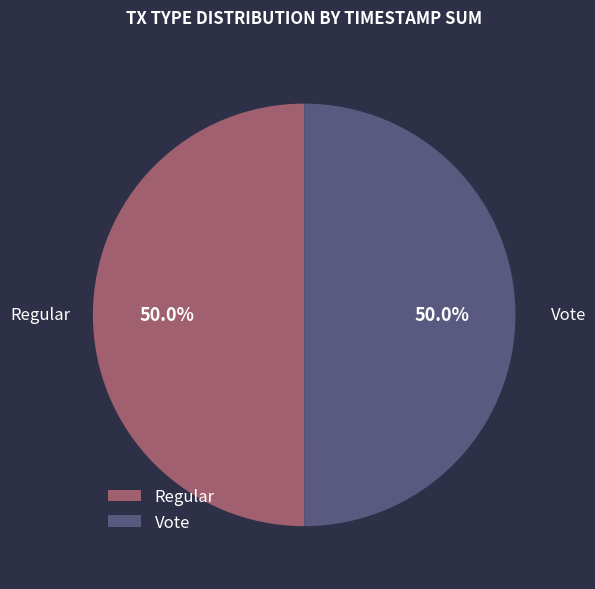

What percentage is NOT represented by Regular?

50.0%